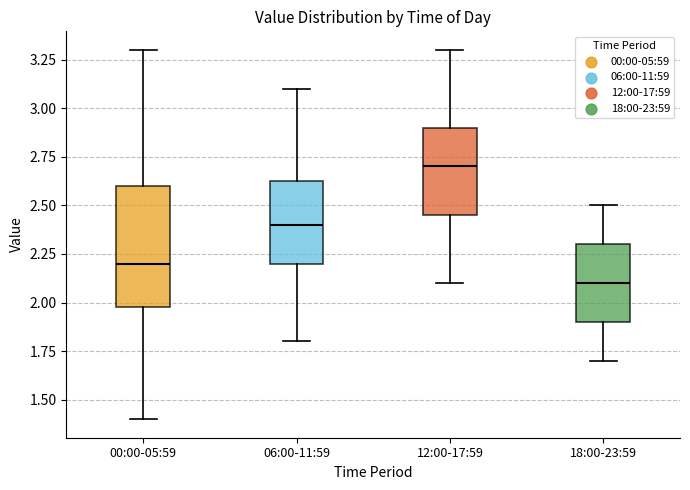

Which box is the tallest, from its lower edge to its upper edge?

00:00-05:59